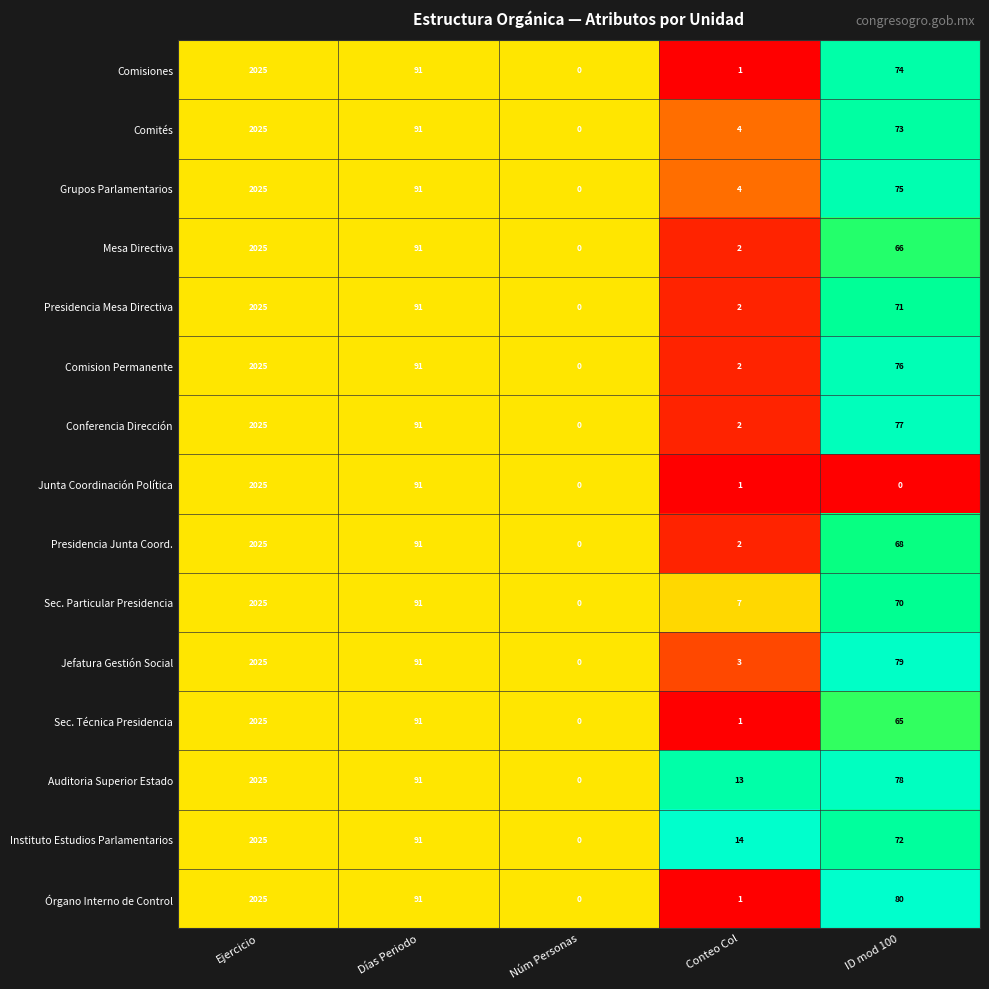

Rank the categories by Conferencia Dirección value from highest to lowest.

Ejercicio, Días Periodo, ID mod 100, Conteo Col, Núm Personas